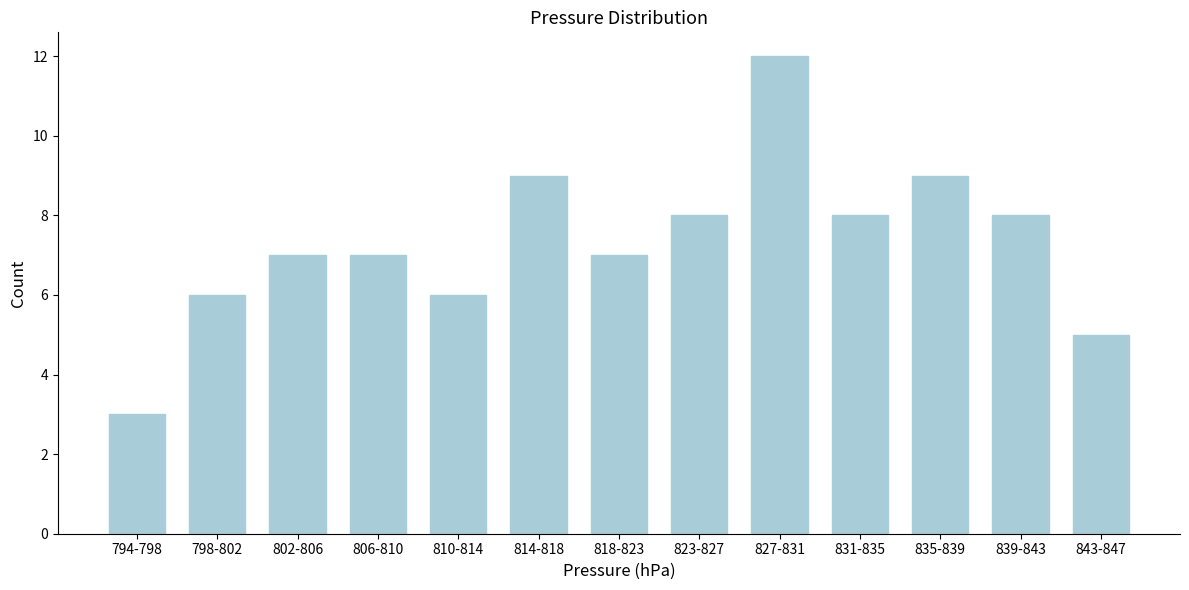

Reading left to right, extract all data points from this chart.

794-798=3	798-802=6	802-806=7	806-810=7	810-814=6	814-818=9	818-823=7	823-827=8	827-831=12	831-835=8	835-839=9	839-843=8	843-847=5